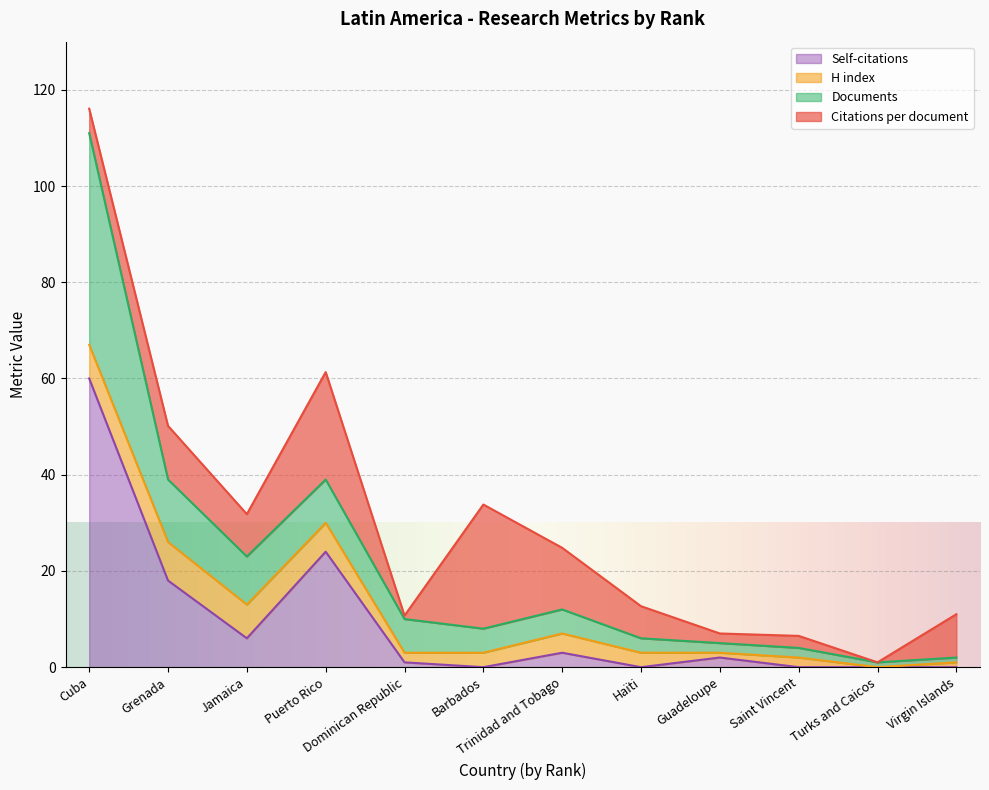

True or false: Documents and Self-citations cross at least once.

False